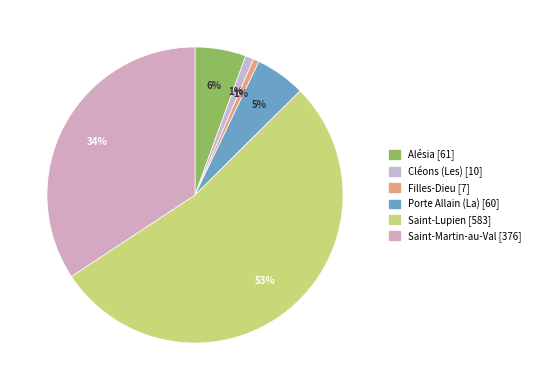

How many slices are in this pie chart?

6